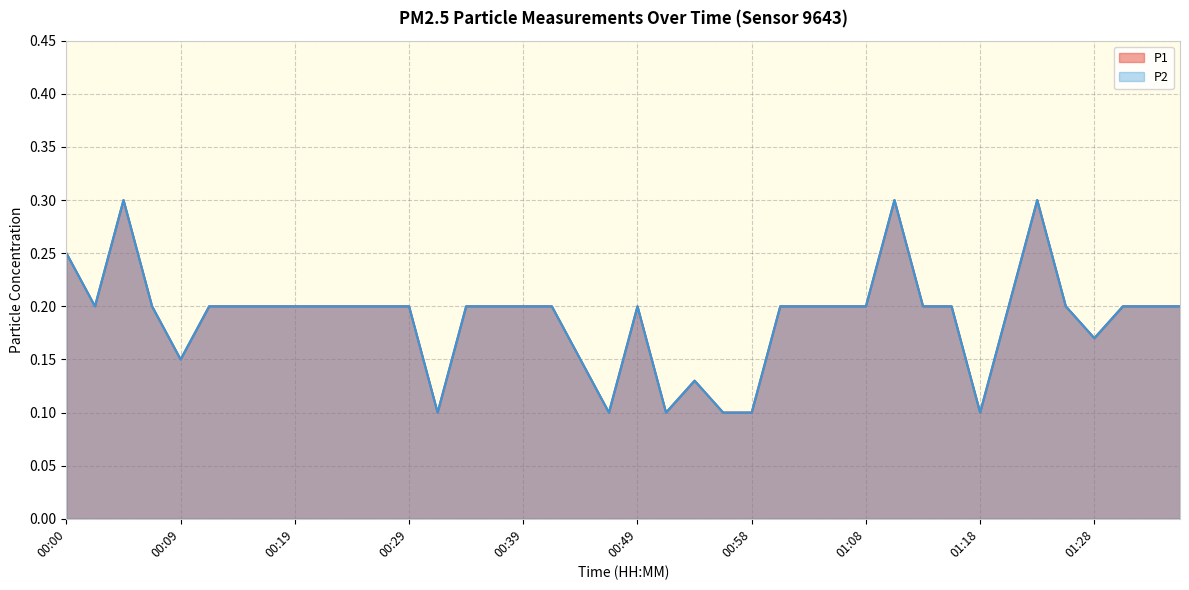

Does the chart have visible grid lines?

Yes